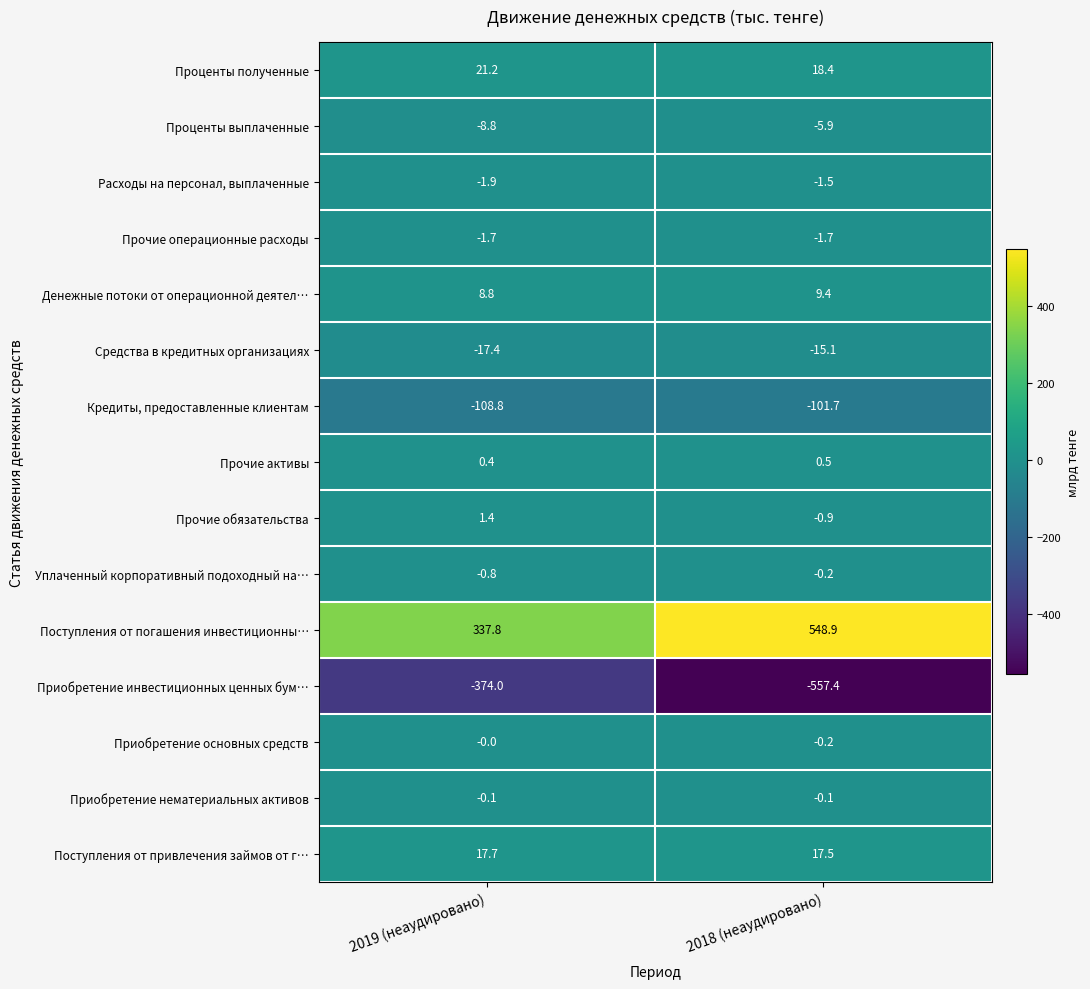

What is the total value across all series at 2019 (неаудировано)?

-126.2